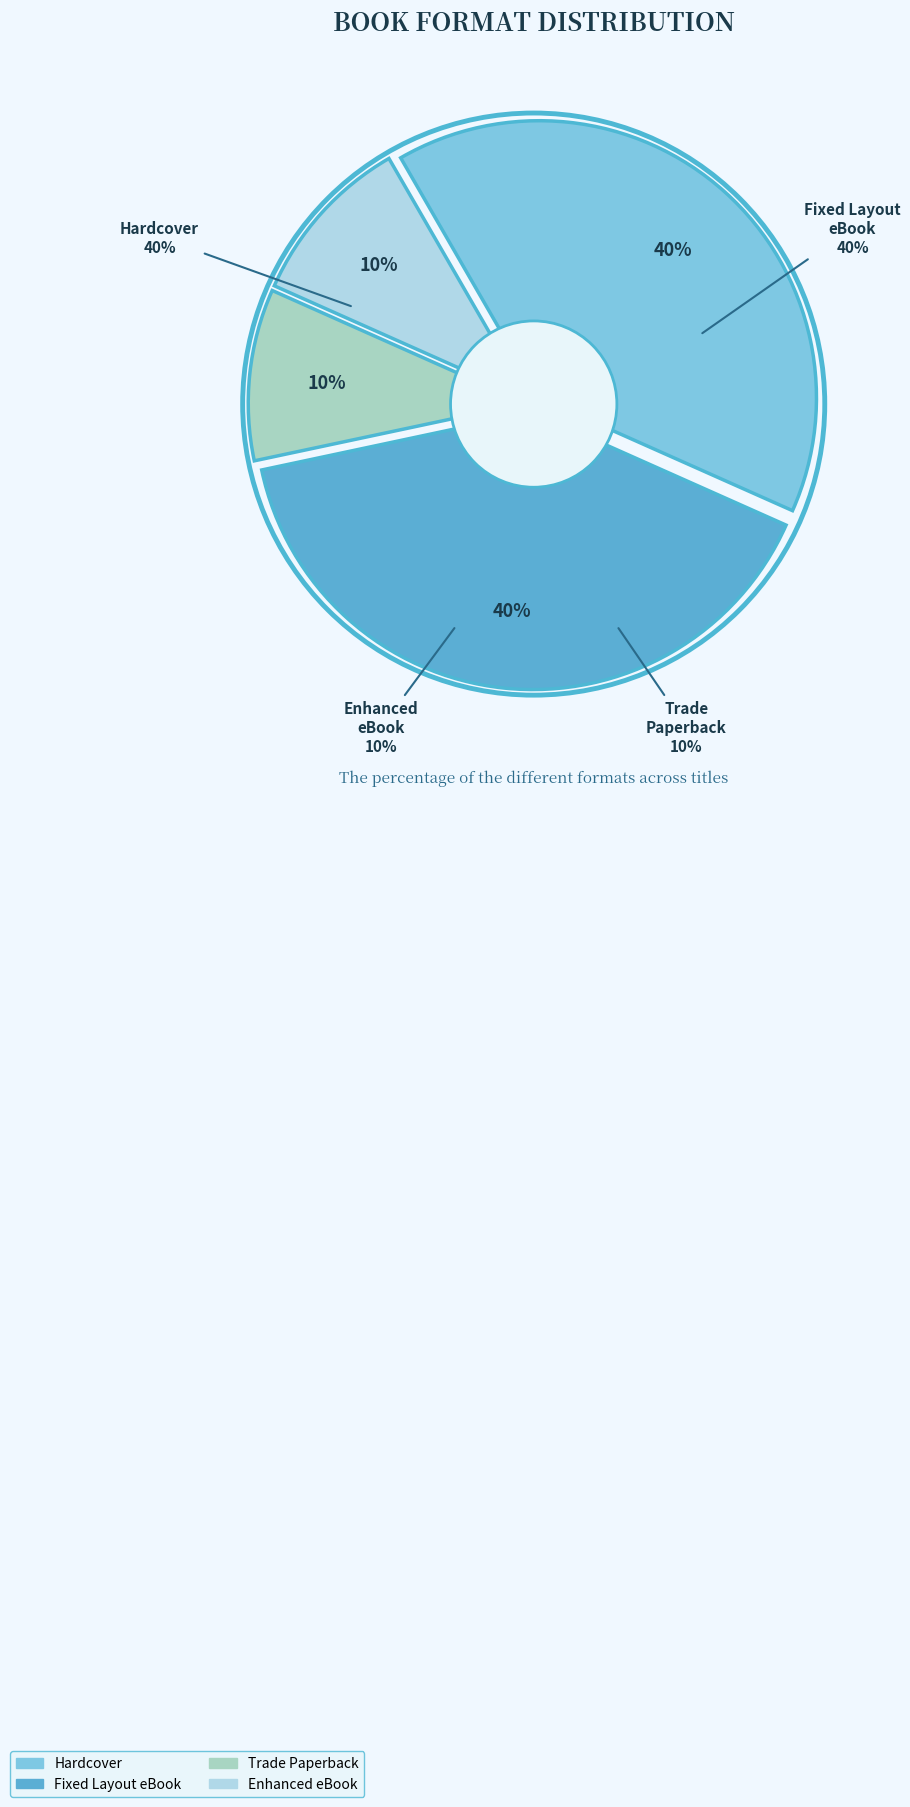

How many segments does this pie chart have?

4